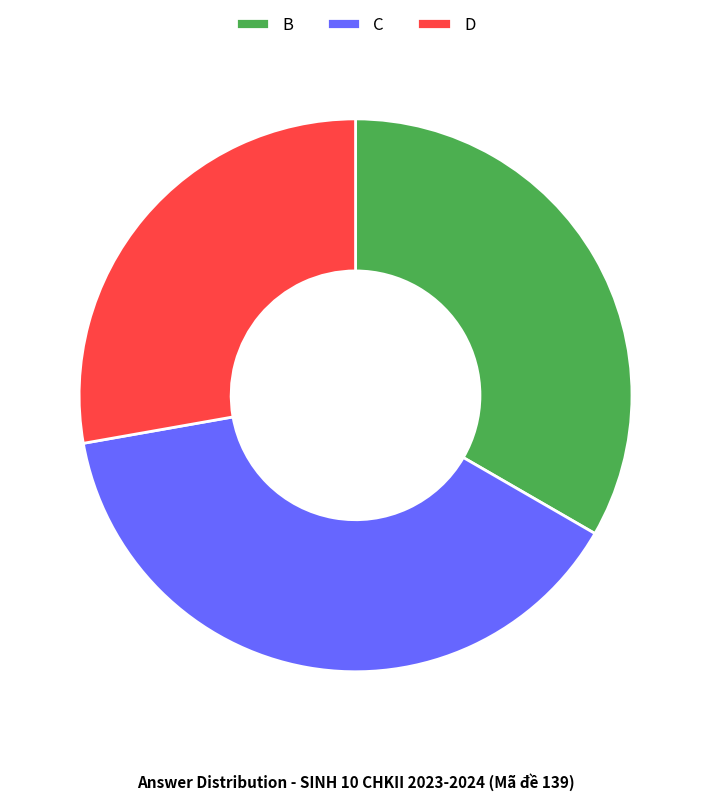

What is the ratio of the value at D to the value at B?

0.8